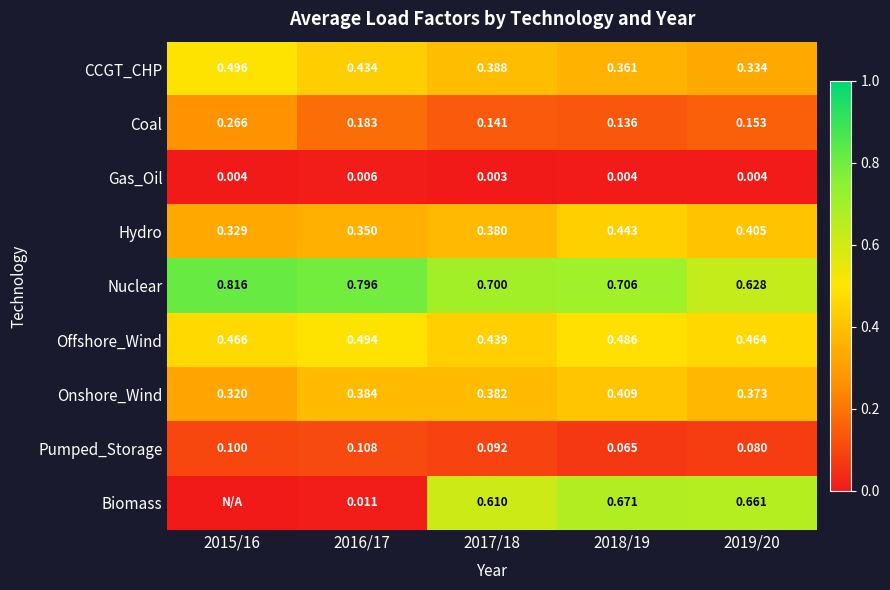

Which label corresponds to the smallest value in the chart?

2015/16